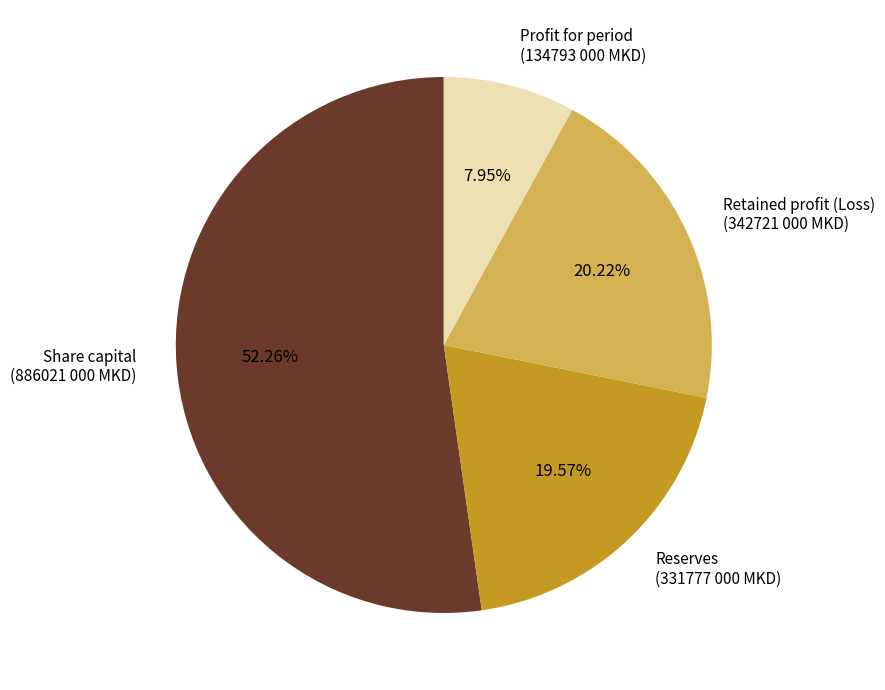

To the nearest percent, what percentage of the pie is Share capital?

52%